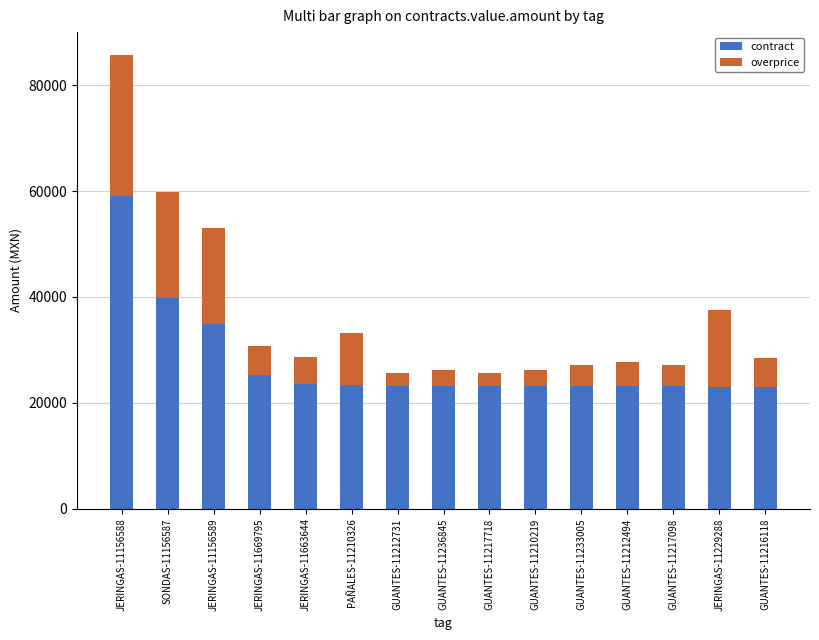

Count the number of data series in this chart.

2